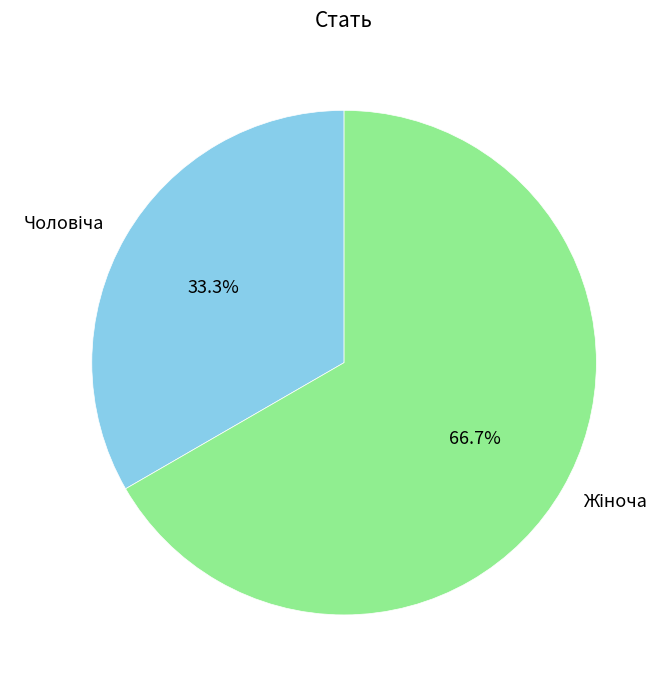

Is there any slice that represents more than half of the pie?

Yes